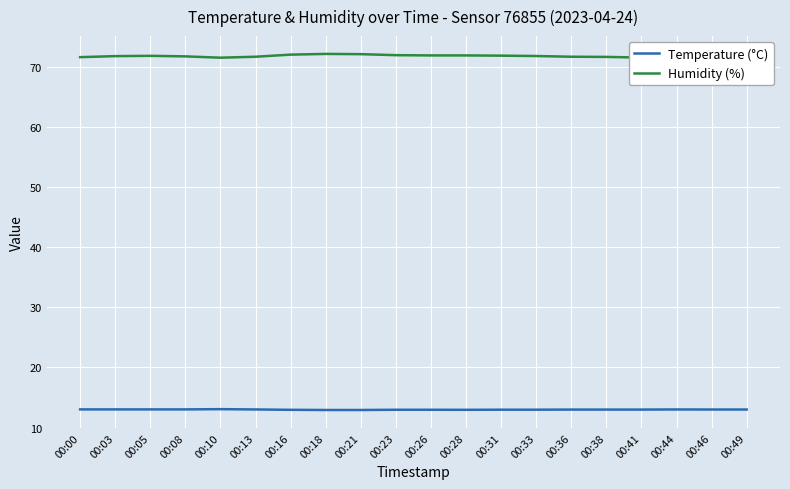

List the series in order of their peak value, lowest first.

Temperature (°C), Humidity (%)